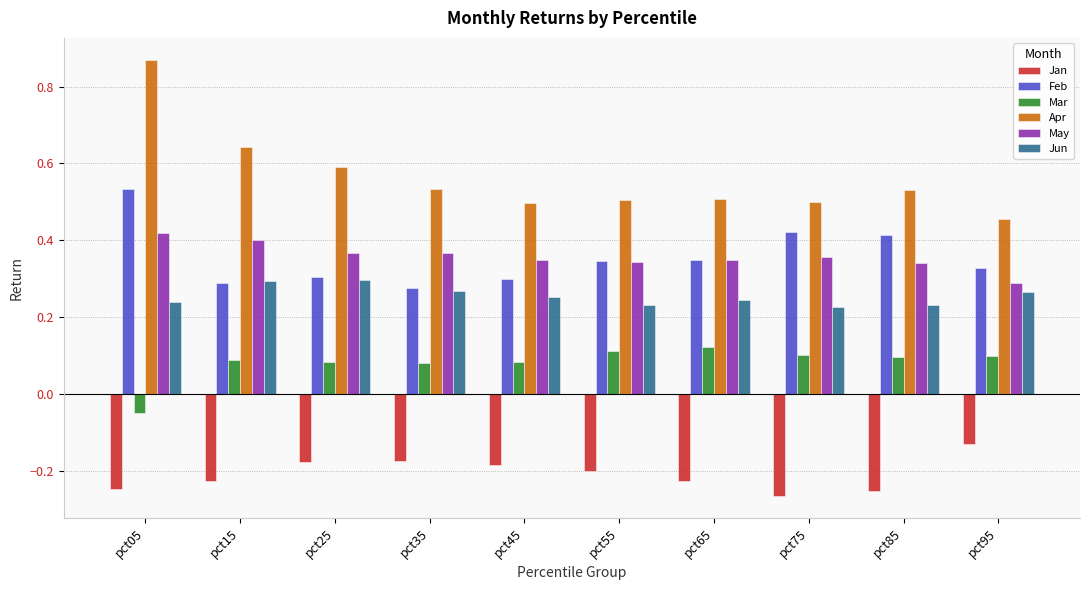

At which label is Apr closest to 0?

pct95